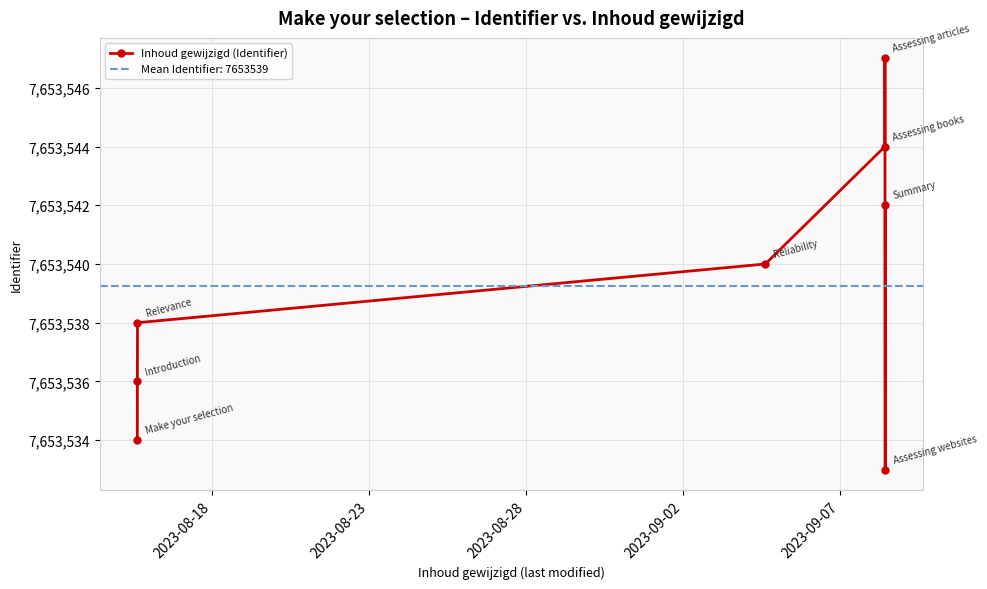

Count the values in the range 7653536 to 7653544.

5